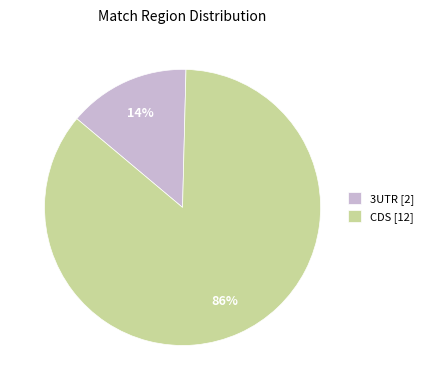

To the nearest percent, what is the combined percentage of 3UTR [2] and CDS [12]?

100%